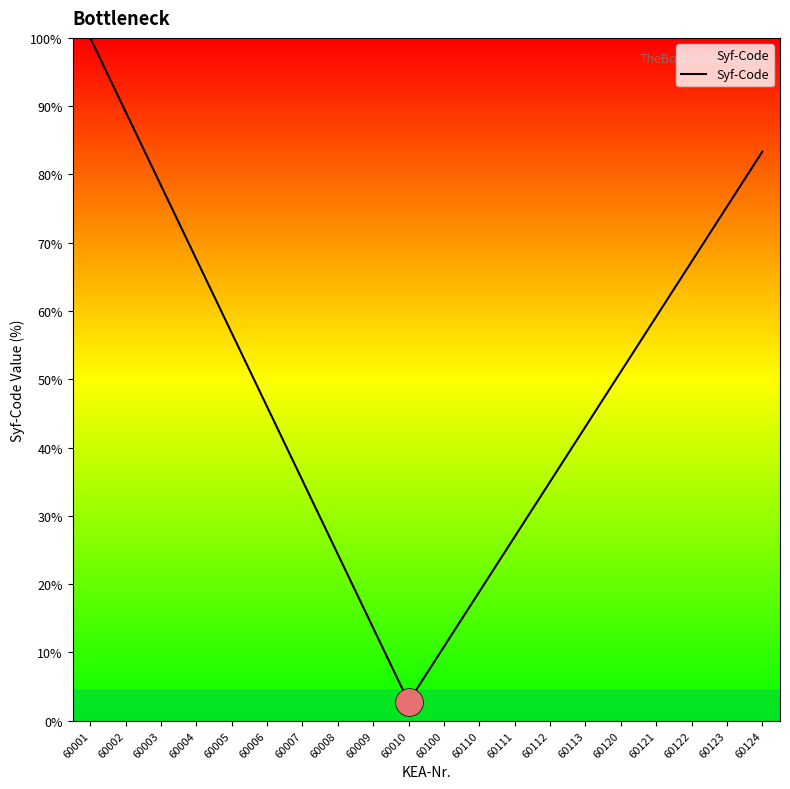

What is the change in value from 60008 to 60111?

+0.5